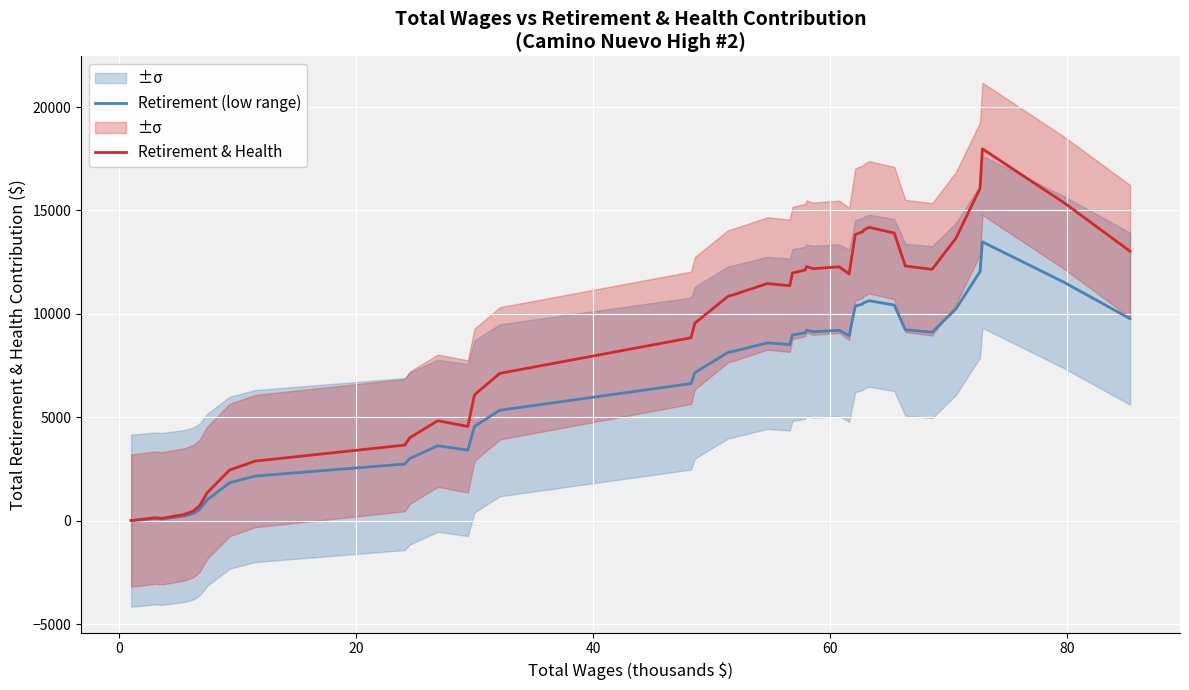

True or false: Retirement & Health and Retirement (low range) intersect in this chart.

False